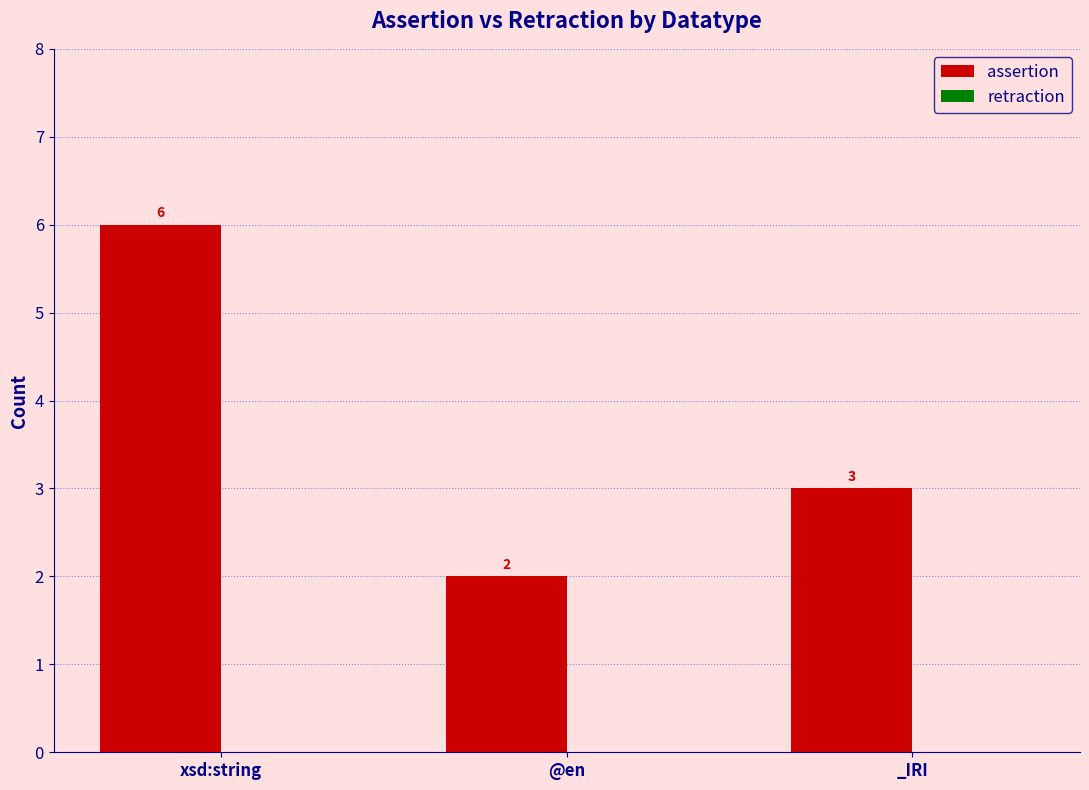

At which label does the data first exceed 3?

xsd:string